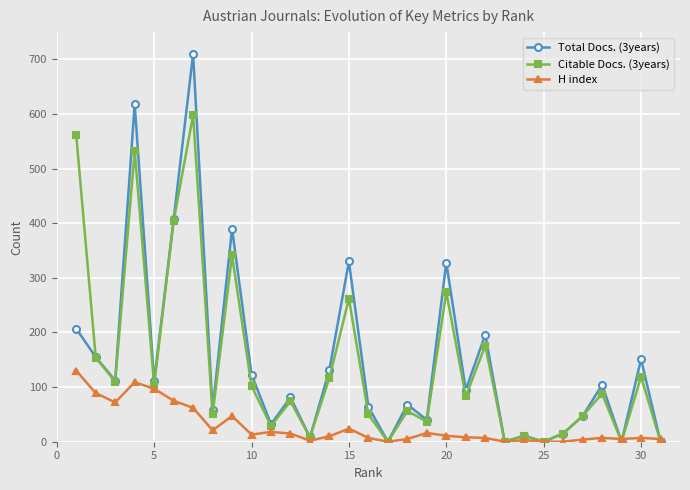

What is the value of the H index point at the 2nd from the left?

89